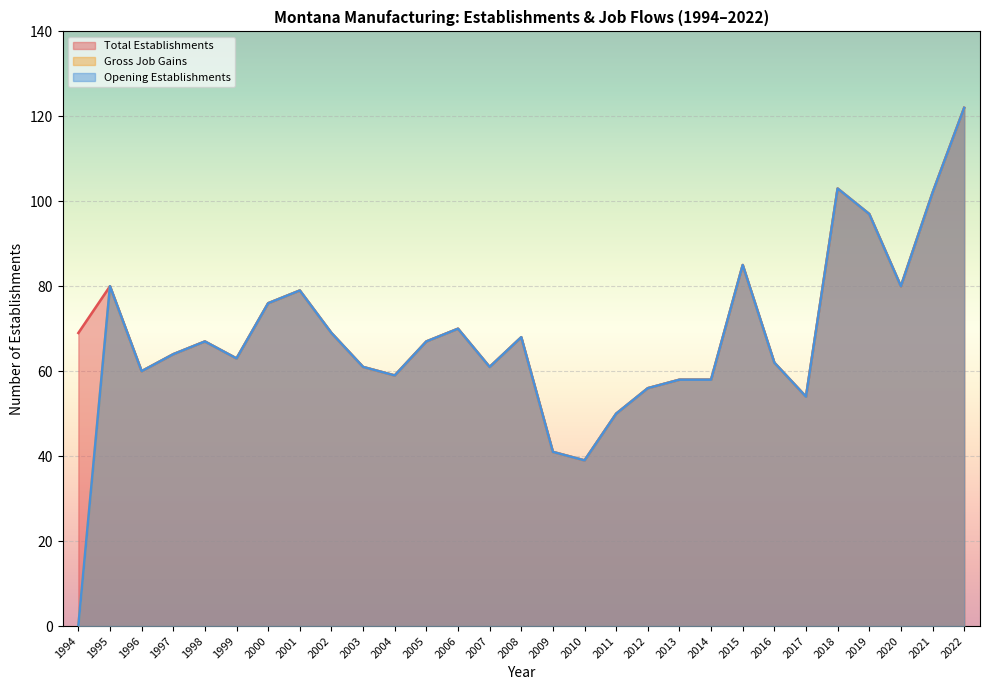

Between 2008 and 2016, which series saw the biggest shift?

Total Establishments